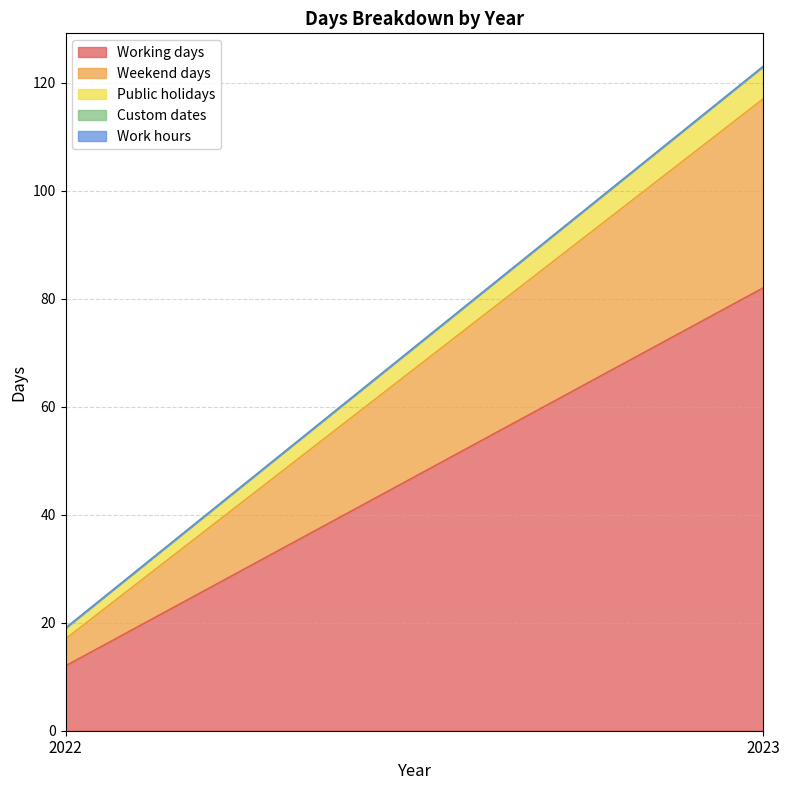

How many data points does each series have?

2